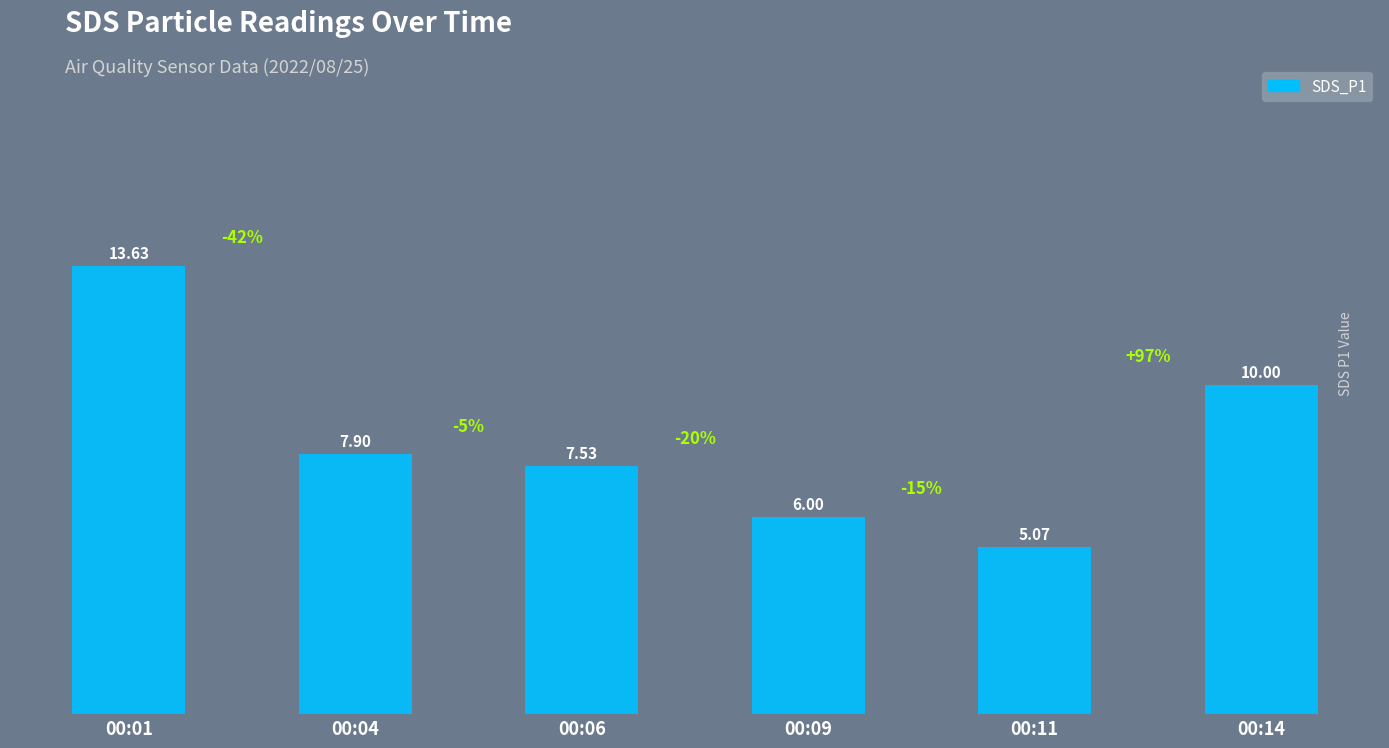

At which label does the data first exceed 7?

00:01